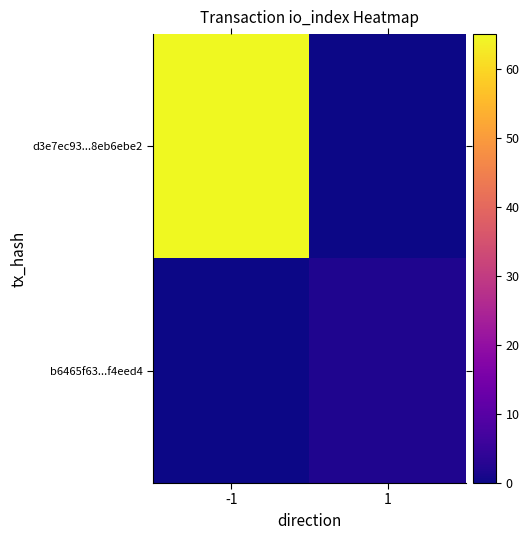

Reading left to right, what are all the values shown in this chart?

d3e7ec93...8eb6ebe2: -1=65	1=0
b6465f63...f4eed4: -1=0	1=2